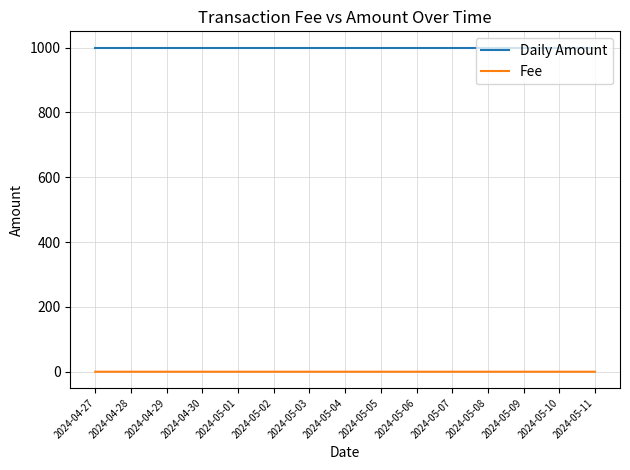

What is the greatest value displayed?

1000.0